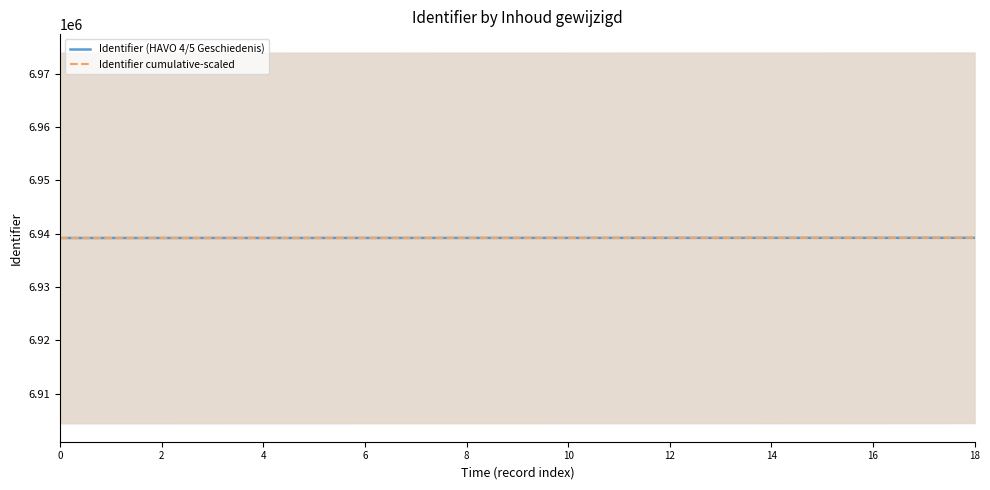

The value of Identifier cumulative-scaled at 16 is 6939222.6. True or false?

True